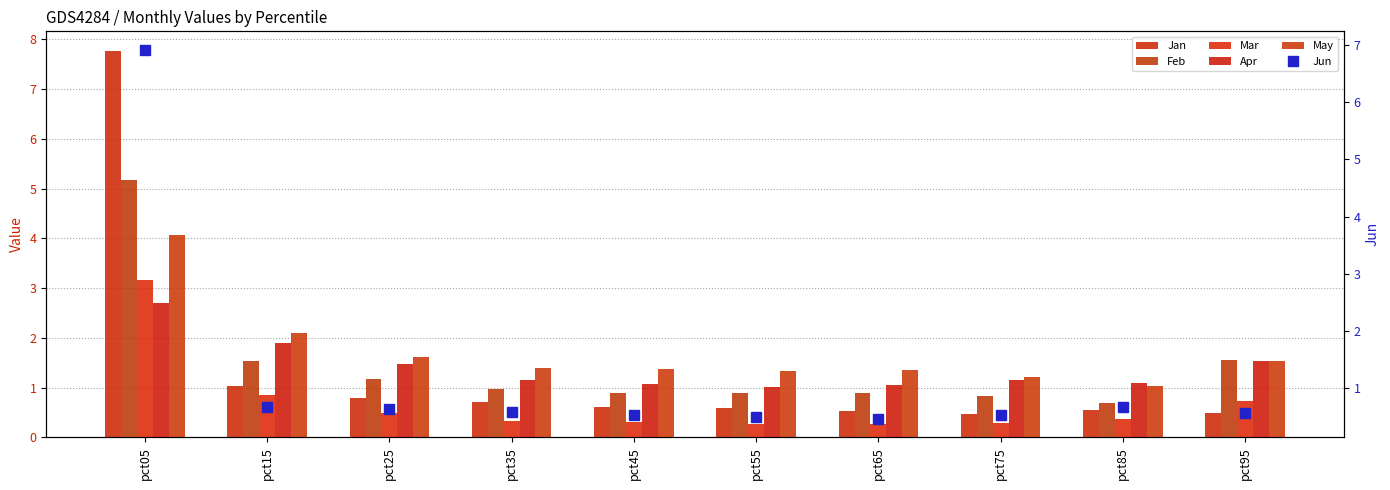

Which series has the widest spread of values?

Jan